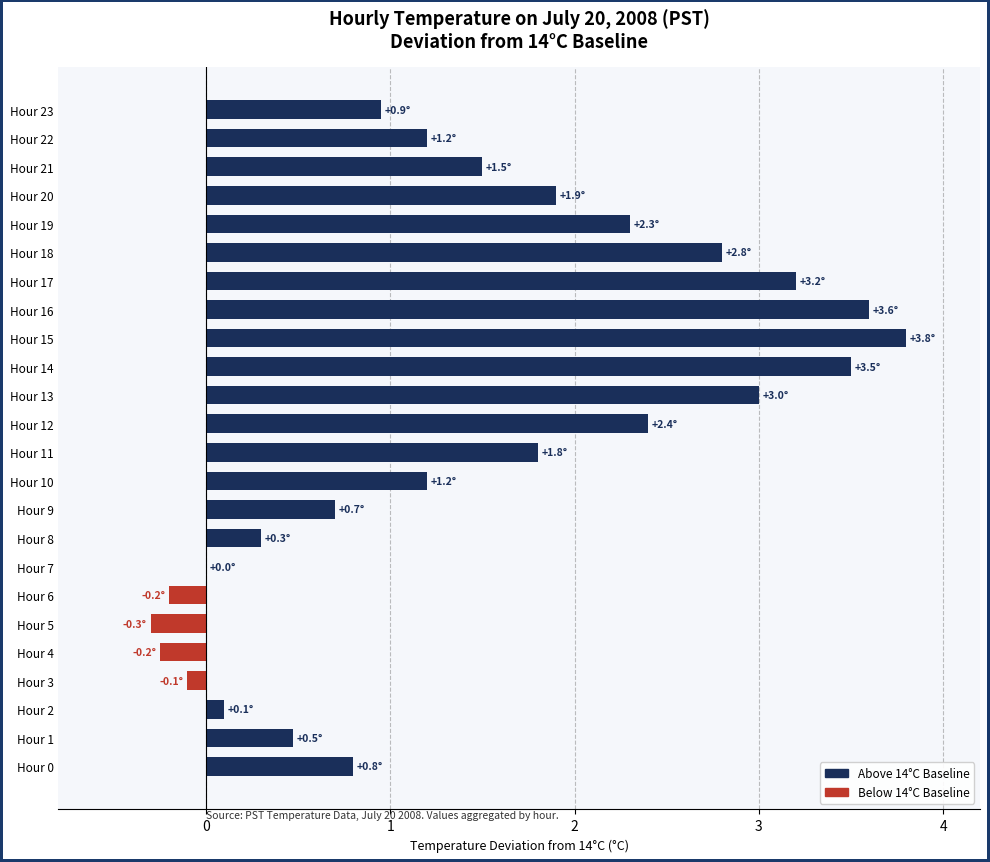

What is the maximum value for Above Baseline (14°C)?

3.8